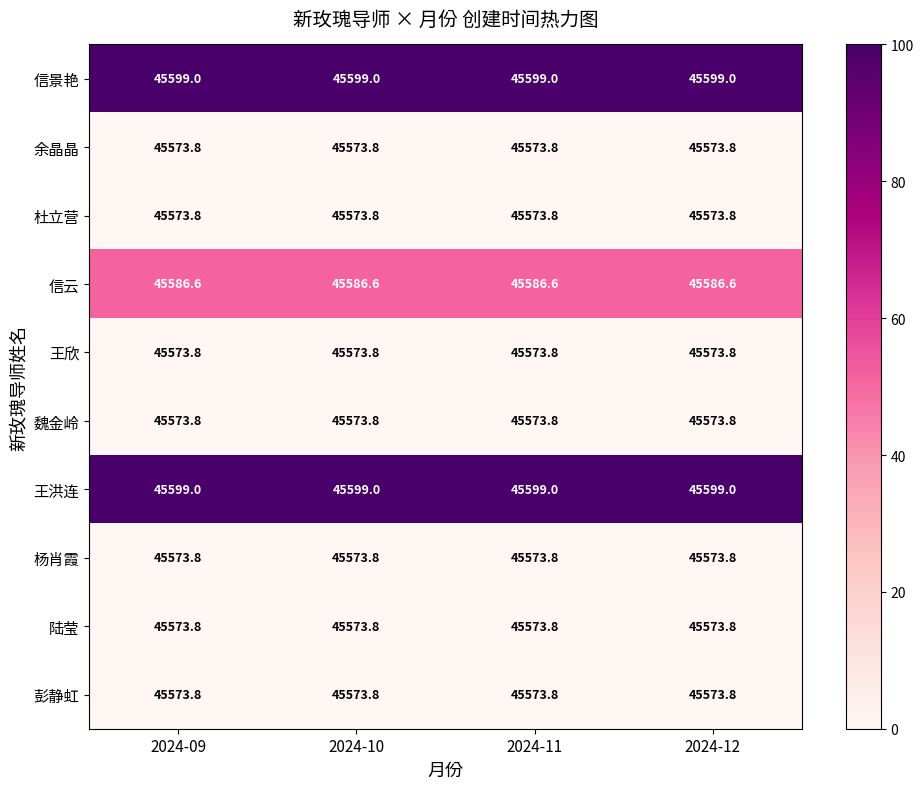

What is the difference between the highest and lowest values at 2024-11?

25.2